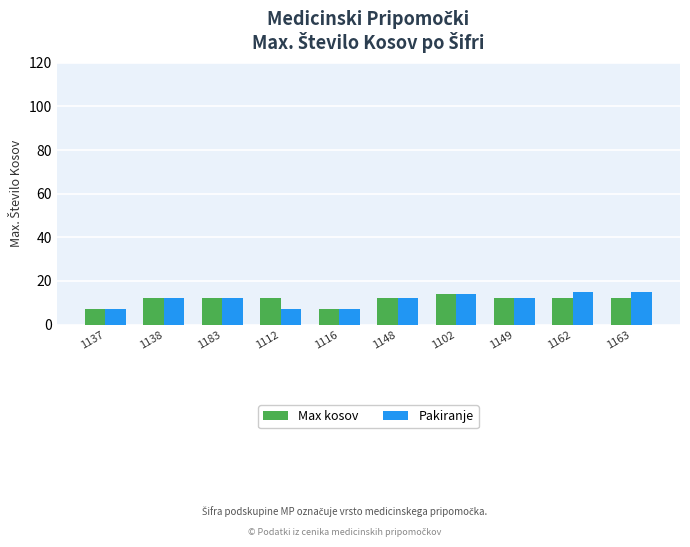

Rank the series by their maximum value, from lowest to highest.

Max kosov, Pakiranje